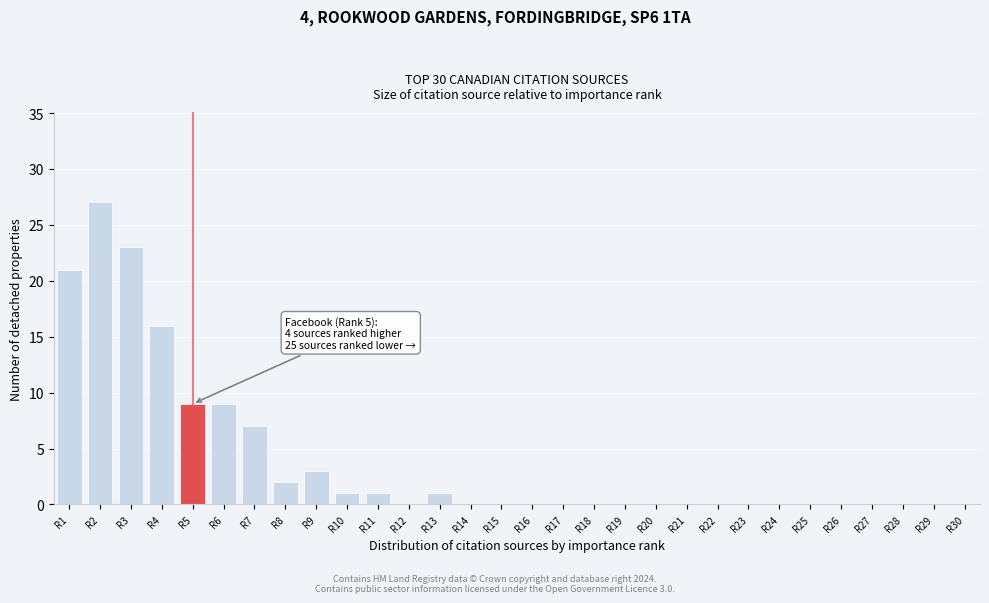

Reading left to right, transcribe all the data shown in this chart.

R1=21	R2=27	R3=23	R4=16	R5=9	R6=9	R7=7	R8=2	R9=3	R10=1	R11=1	R12=0	R13=1	R14=0	R15=0	R16=0	R17=0	R18=0	R19=0	R20=0	R21=0	R22=0	R23=0	R24=0	R25=0	R26=0	R27=0	R28=0	R29=0	R30=0